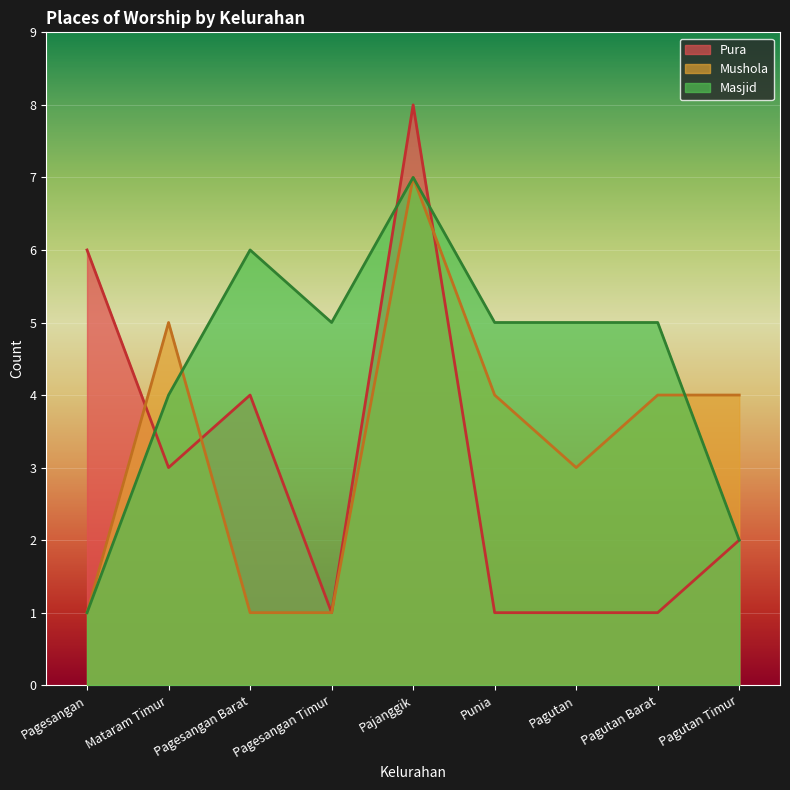

List the series in order of their peak value, highest first.

Pura, Masjid, Mushola